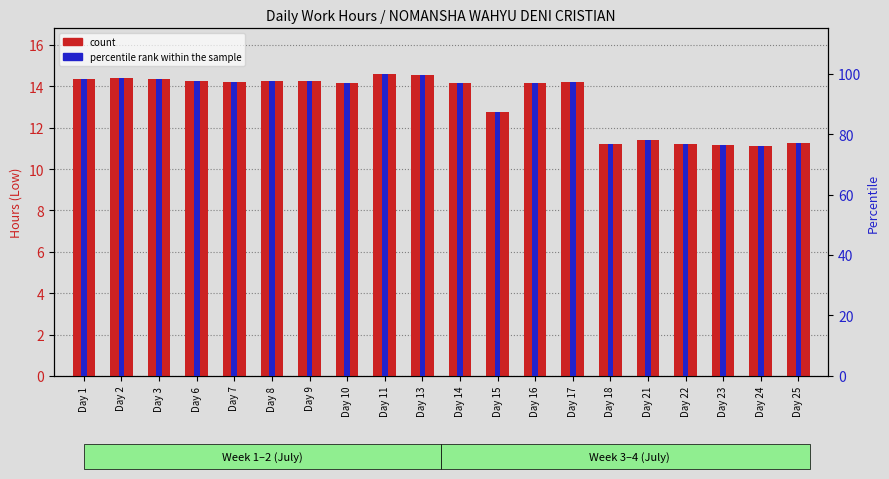

Where is count nearest to the value 12?

Day 21